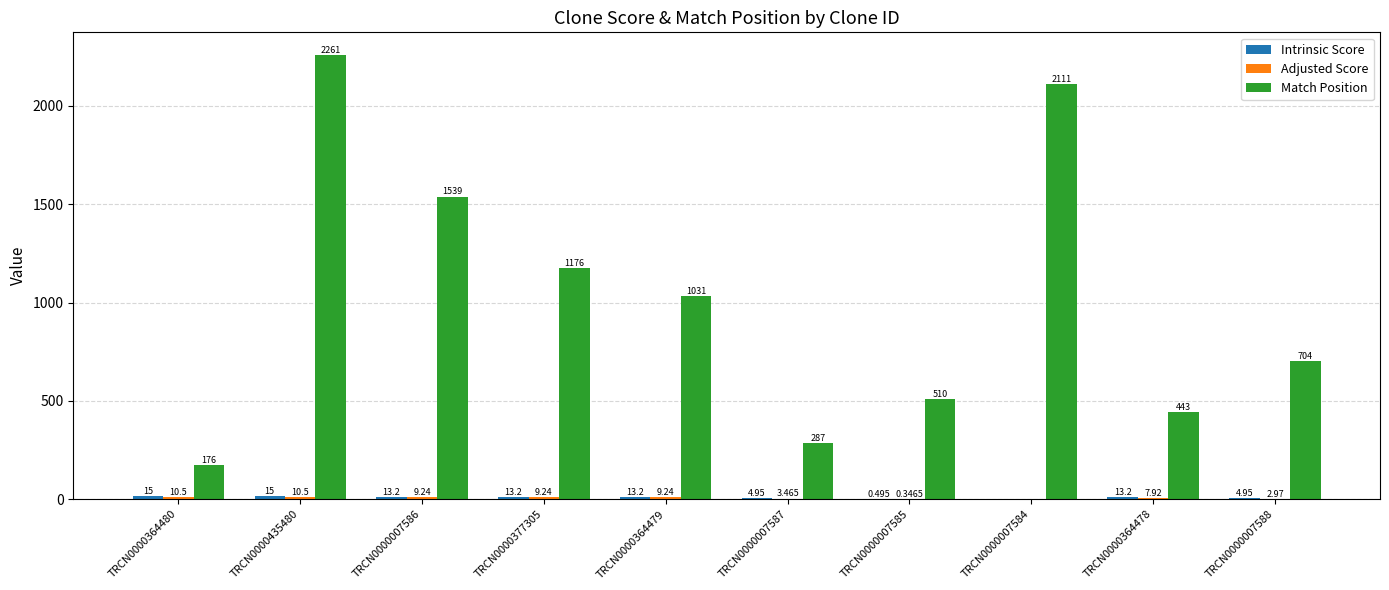

How many distinct data groups are displayed?

3